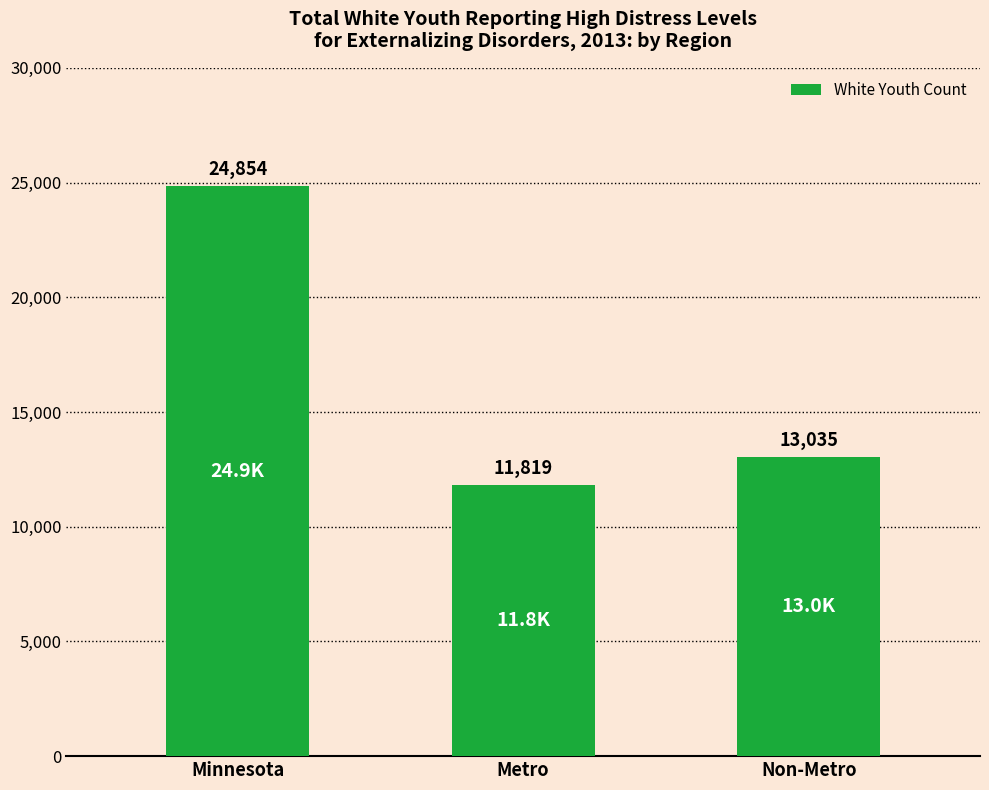

At which label is the value closest to 18336?

Non-Metro